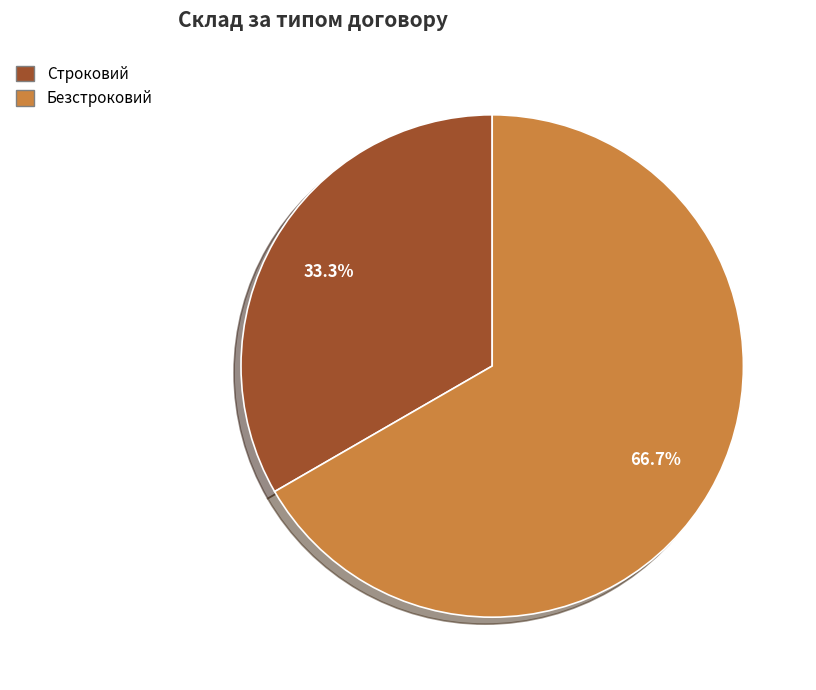

Which has a higher value, Строковий or Безстроковий?

Безстроковий